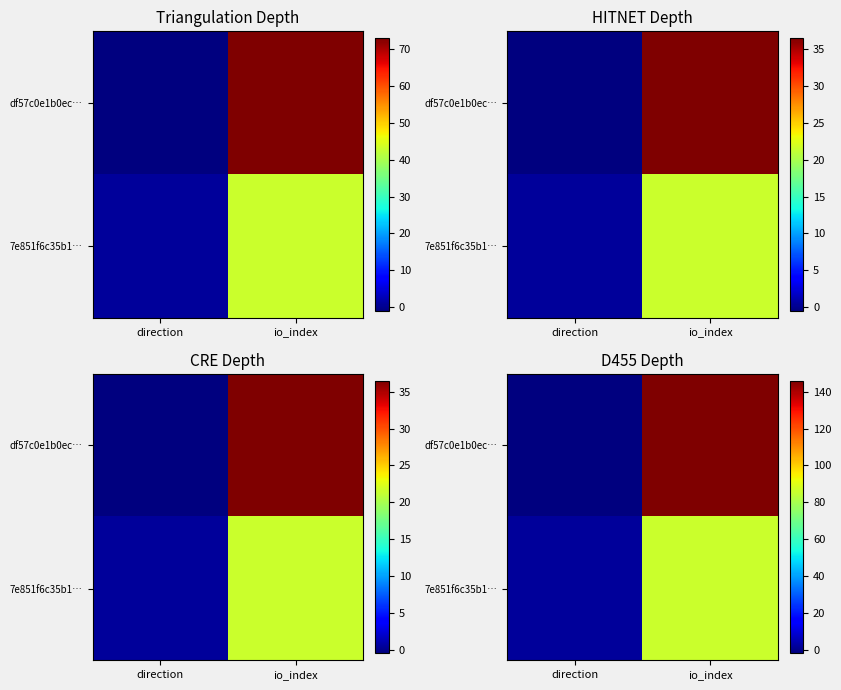

What is the sum of the df57c0e1b0ec… values at io_index and direction?

144